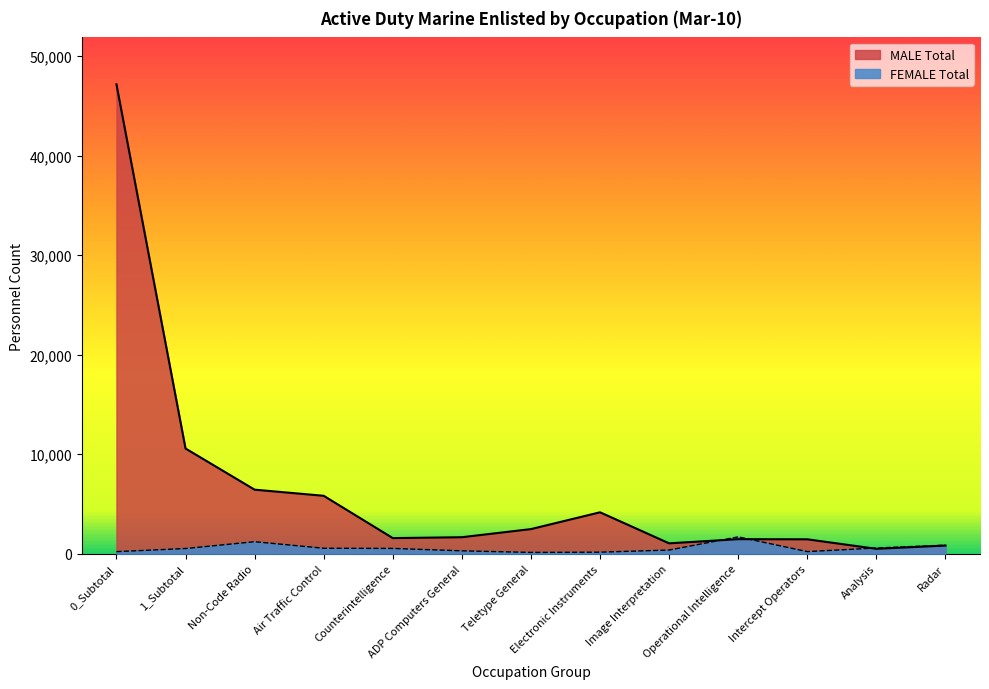

True or false: FEMALE Total has more than 0 interior local peaks.

True